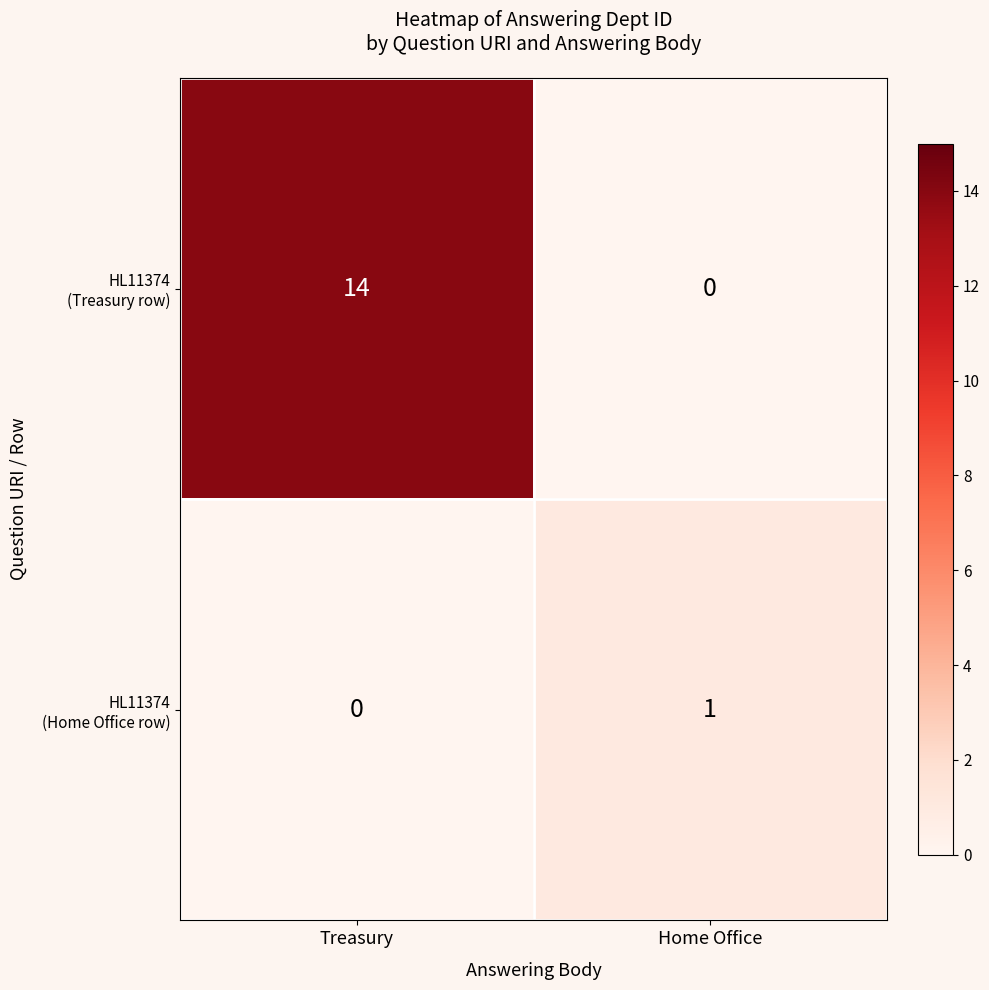

What is the total value across all series at Treasury?

14